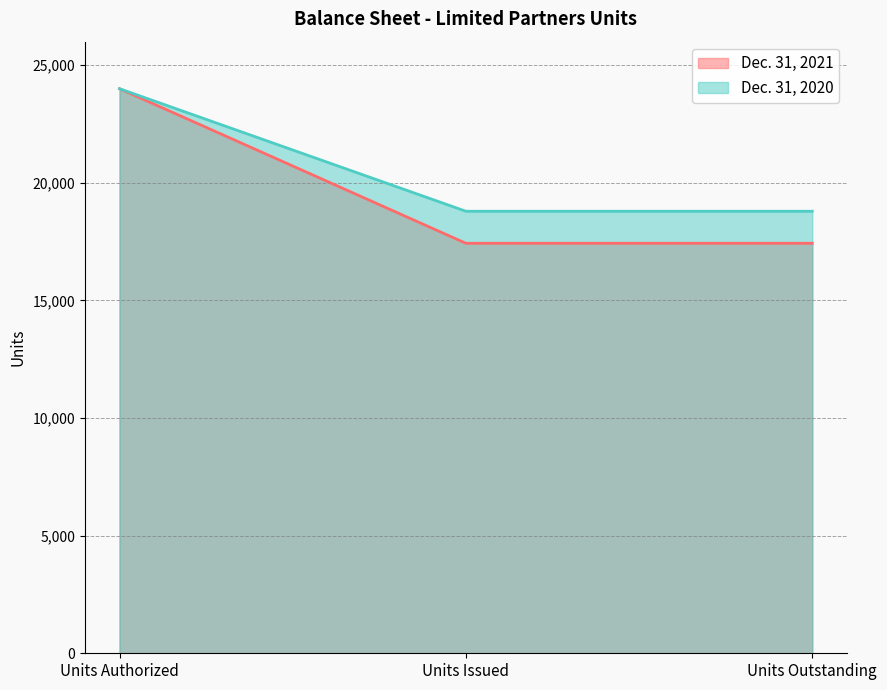

Does the chart display data point markers on the line(s)?

No